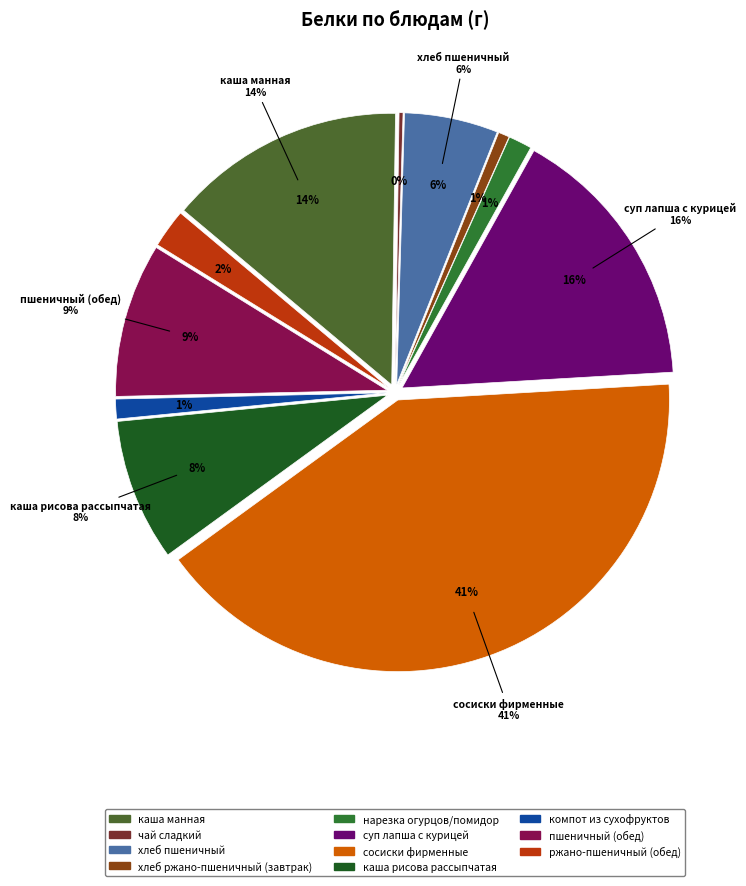

What is the largest slice in the pie chart?

сосиски фирменные